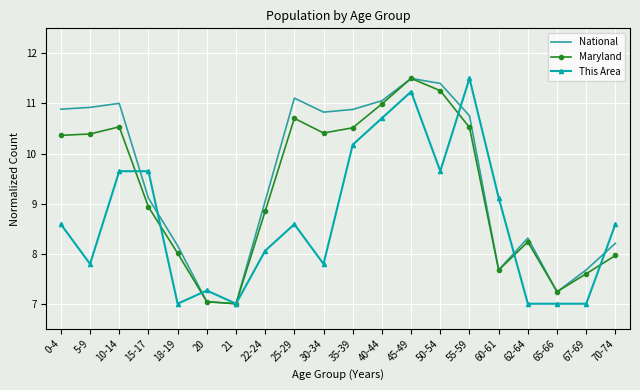

Which series ends up on top after the final intersection of National and Maryland?

National